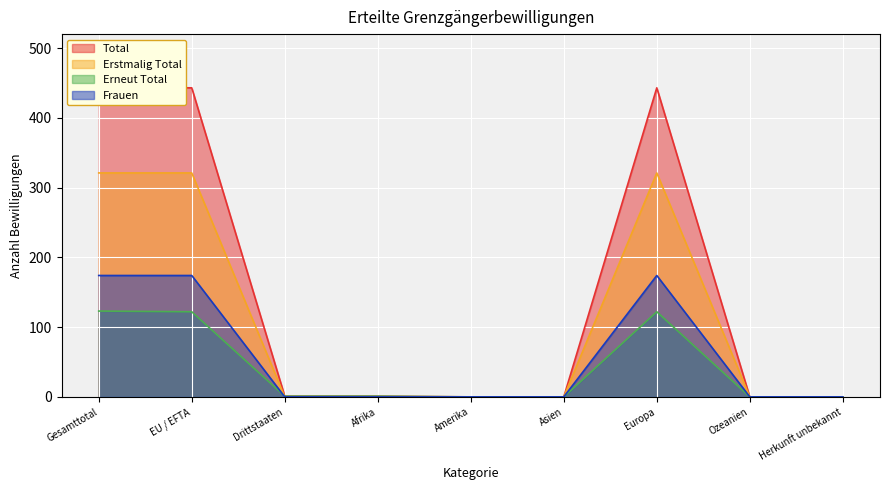

How many values in the Frauen series exceed 0?

3